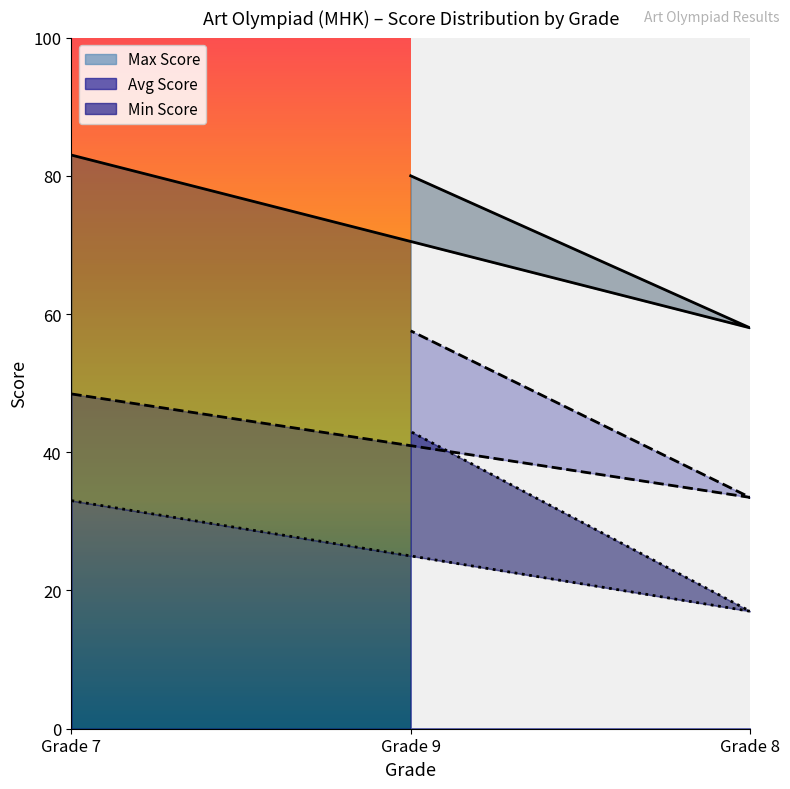

What are all the series names shown in the legend?

Max Score (line), Avg Score (line), Min Score (line)